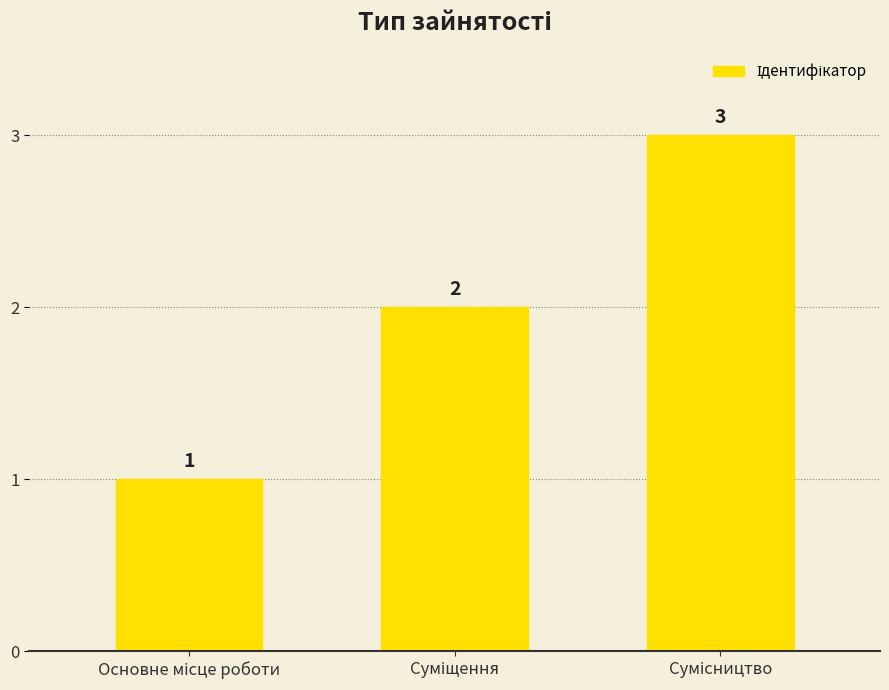

Count the values in the range 1 to 3.

3